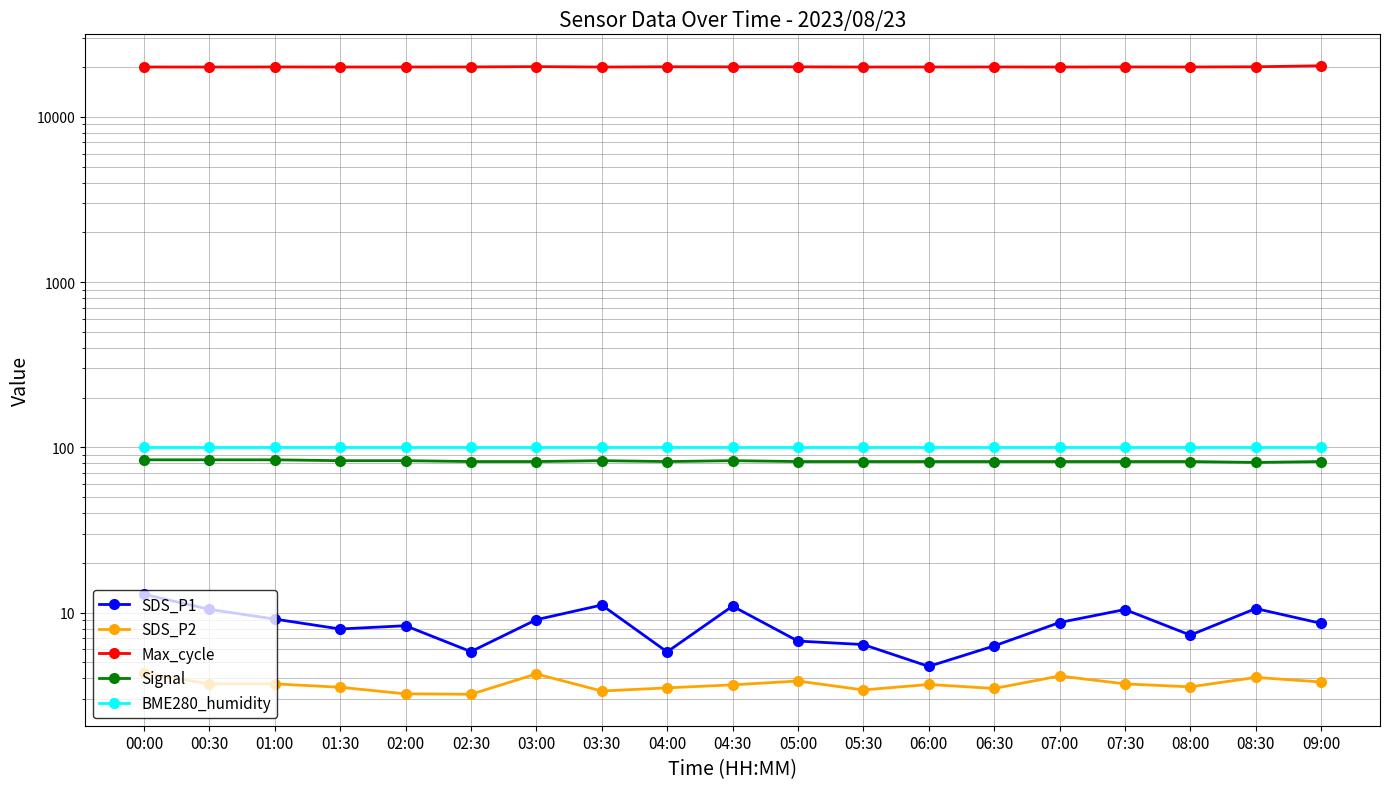

Is this an area chart (filled region under the line)?

No